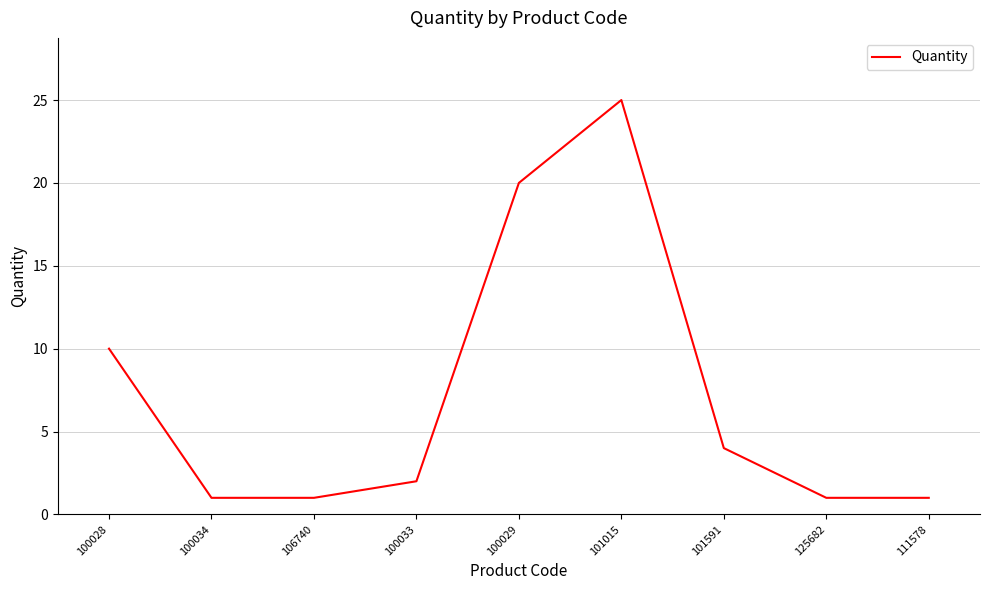

What position from the left is 100033?

4